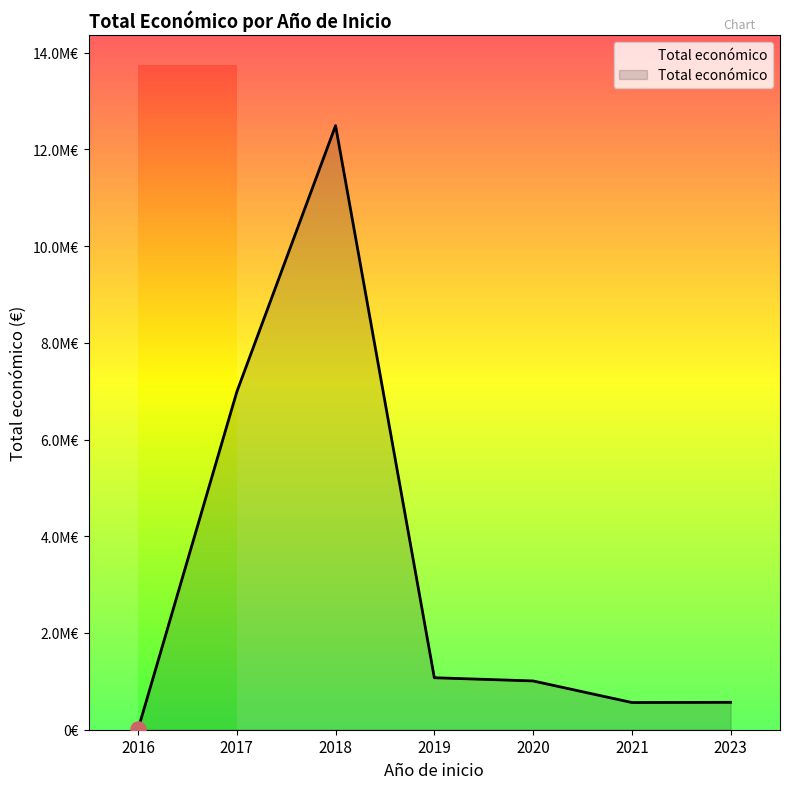

Is this an area chart (filled region under the line)?

Yes